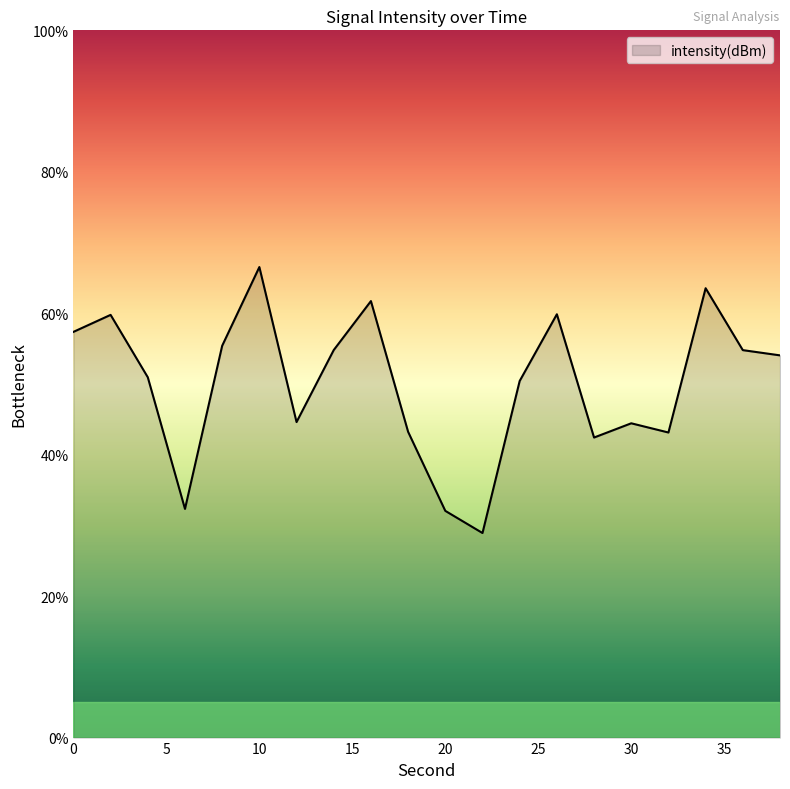

What is the difference between the maximum and minimum values?

37.6